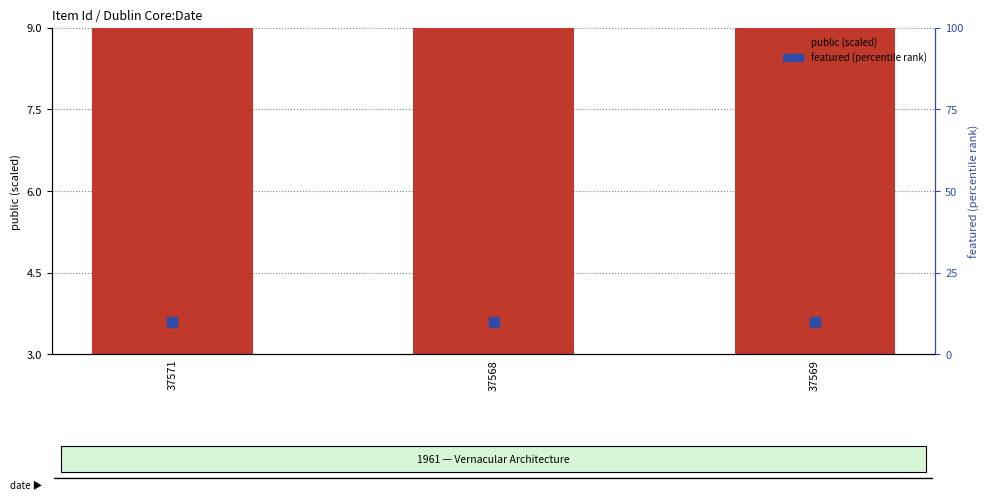

What are all the series names shown in the legend?

public (scaled), featured (percentile rank)